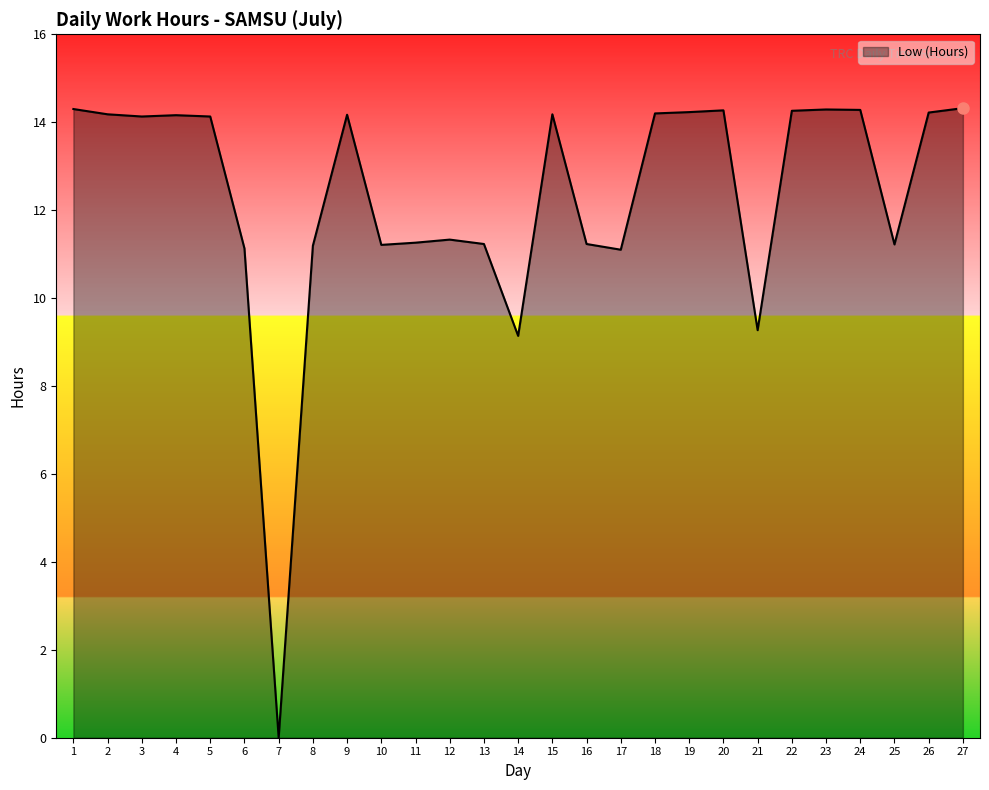

What is the difference between the second highest and minimum values?

14.3